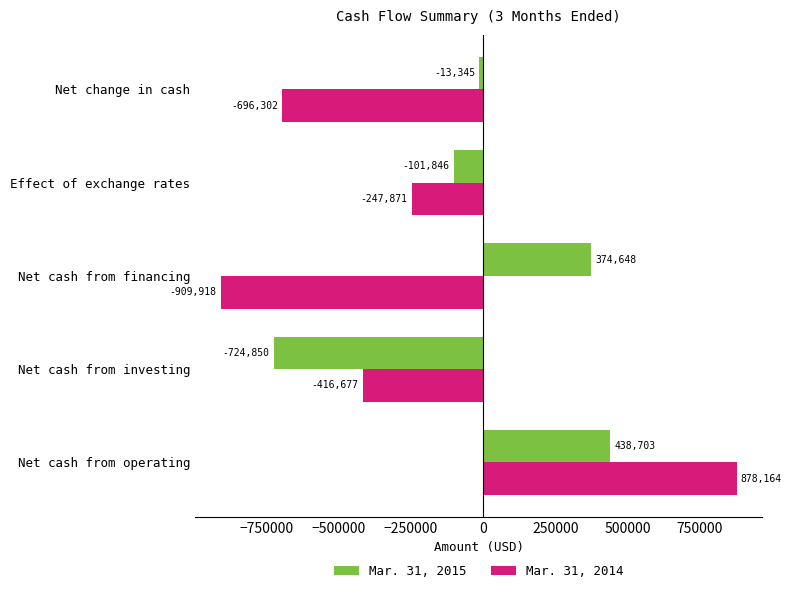

What value does the Mar. 31, 2014 series have at Net change in cash, to the nearest 10?

-696300